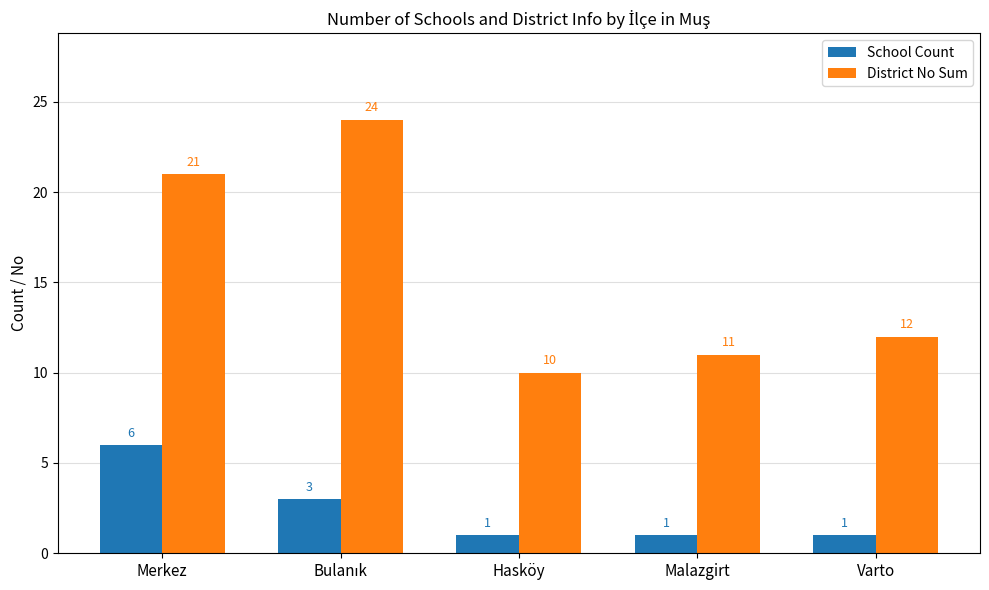

What is the difference between the second highest and minimum values in the School Count series?

2